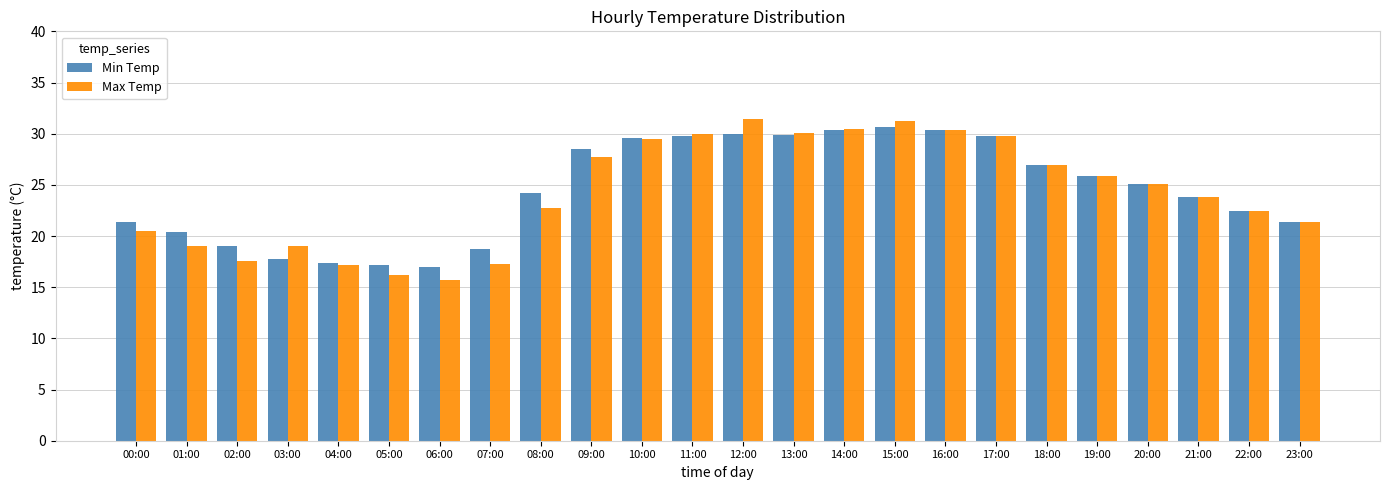

What is the sum of all Min Temp values?

587.7